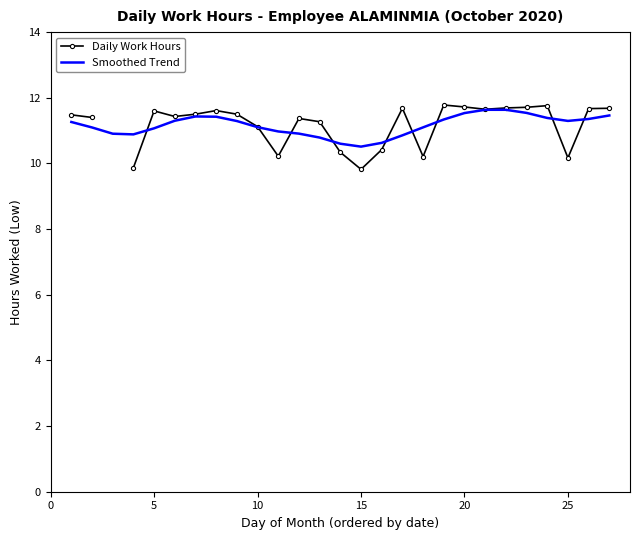

How many lines are shown in the chart?

2